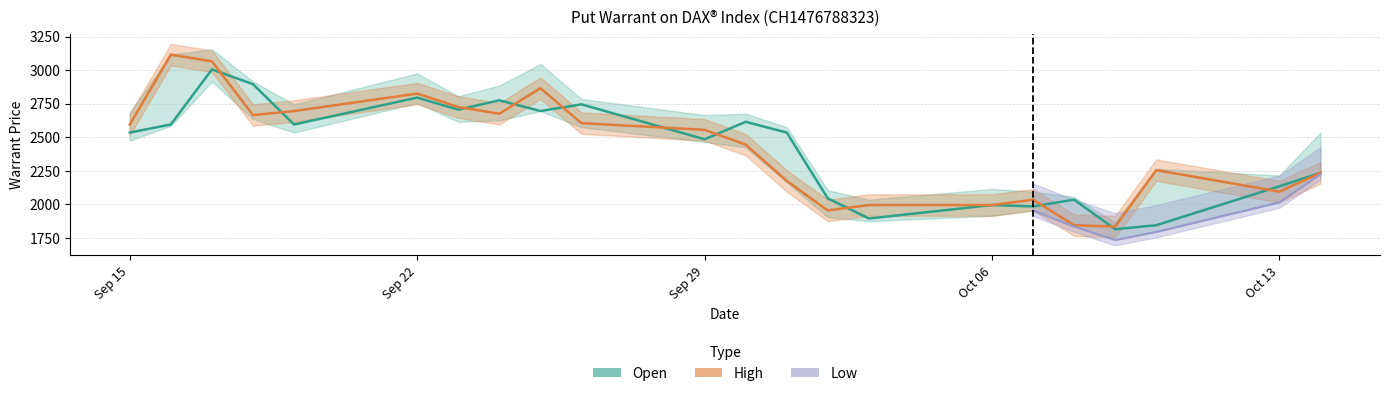

How many interior local valleys does the Open series have?

7